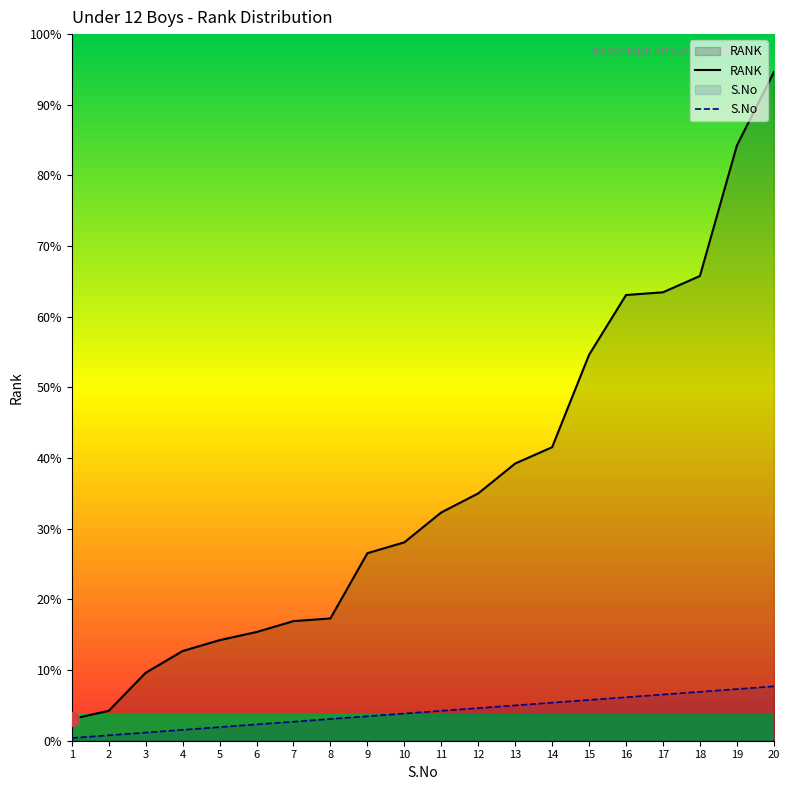

What is the value of the S.No point at the 19th from the left?

19